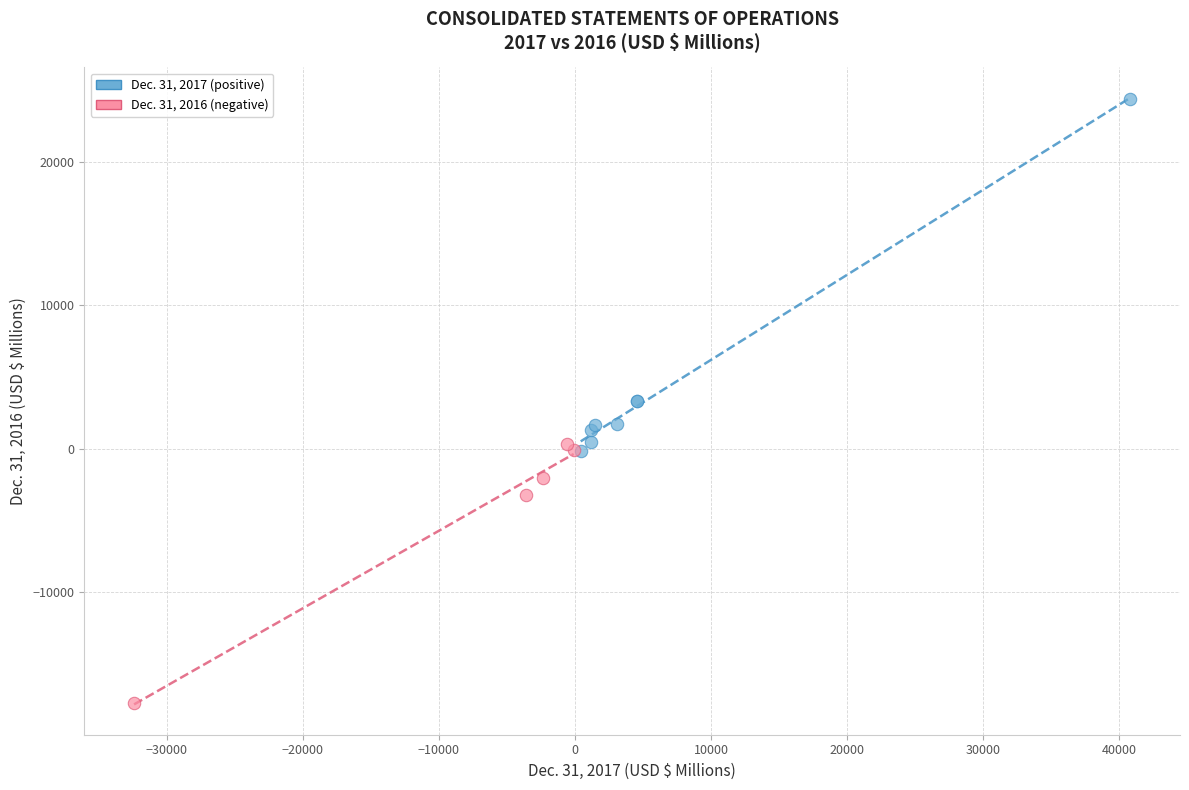

Which series contains the highest Y value?

Dec. 31, 2017 (positive)